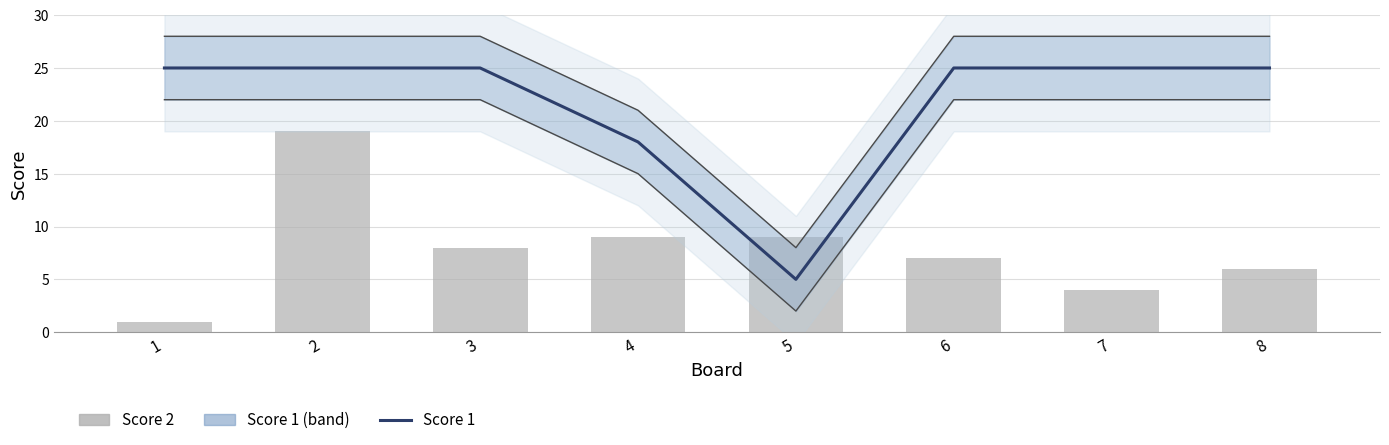

What is the difference between the maximum and second lowest values in the Score 2 series?

15